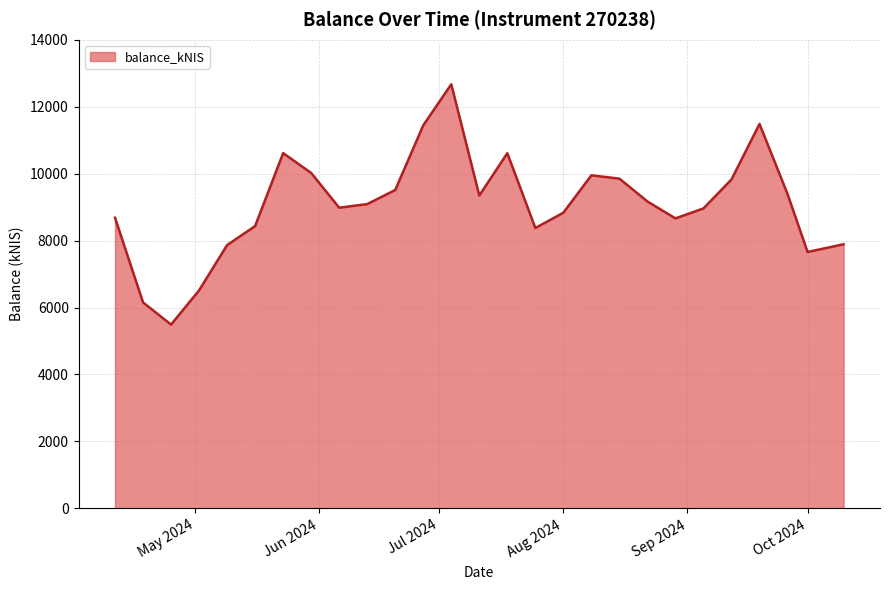

How many series are shown in this chart?

1